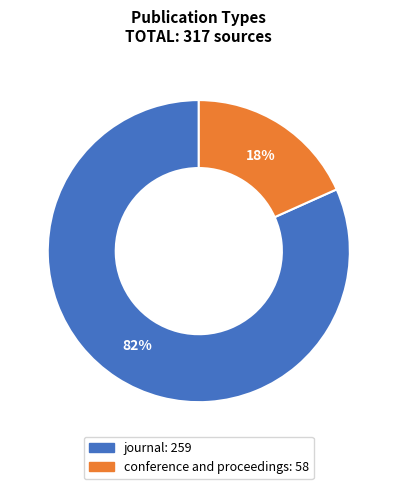

Count the number of slices in the pie.

2